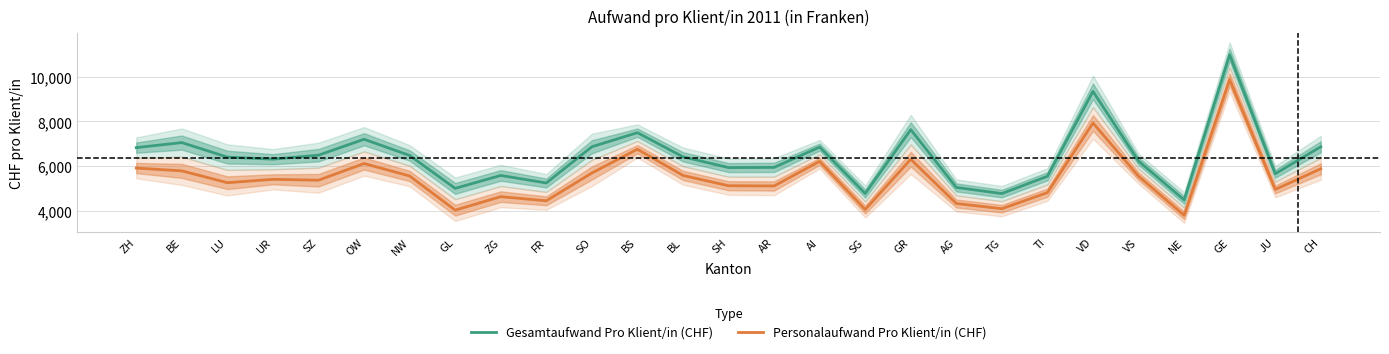

What is the label of the 3rd point from the left?

LU